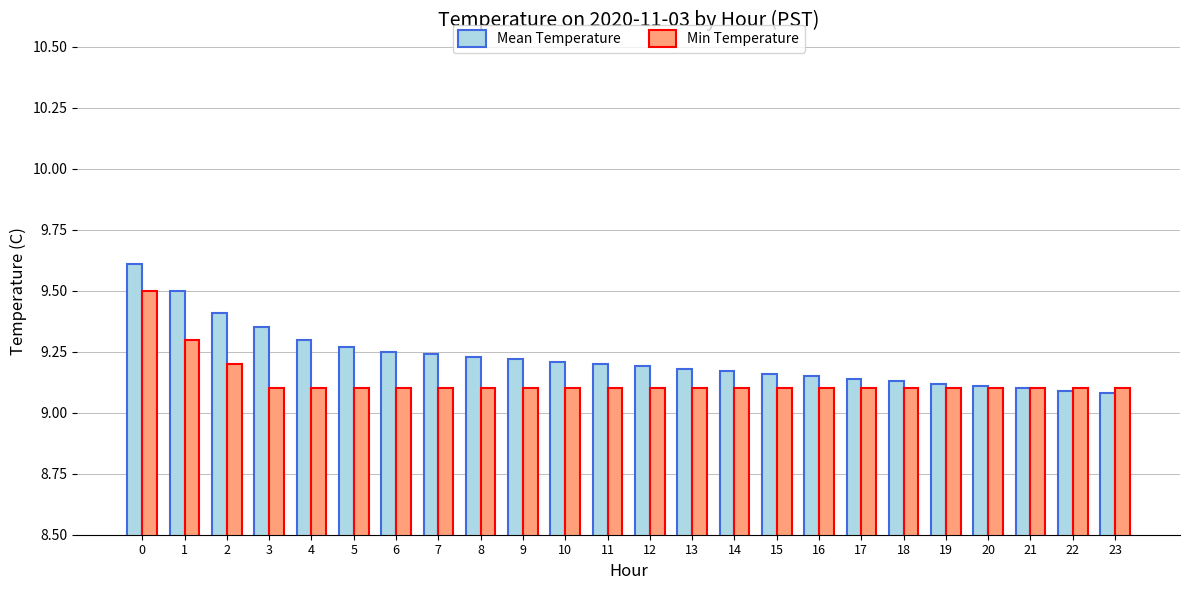

How many distinct data groups are displayed?

2